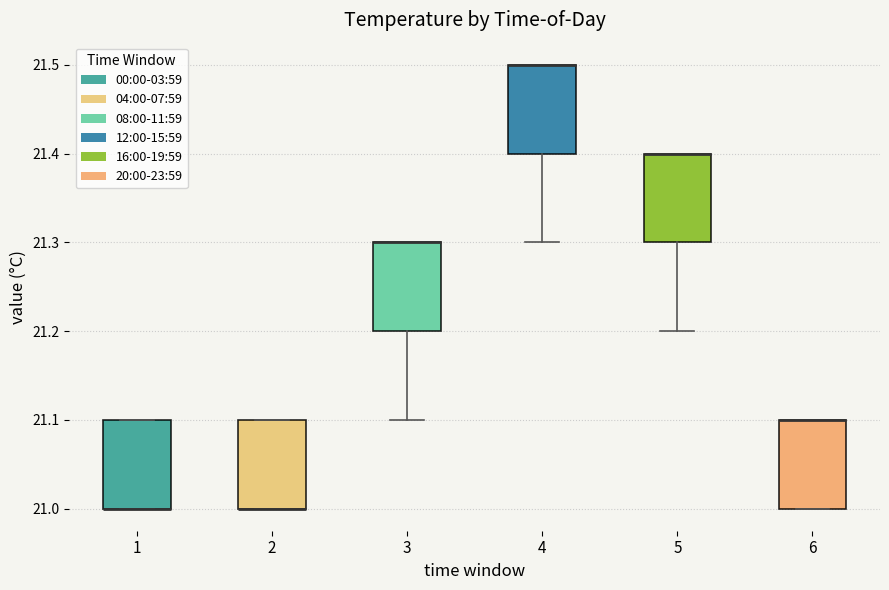

Where is the lower edge of the box at x = 1 on the y-axis? The values are not printed on the chart, so give them approximately, as read against the axis.

21.0